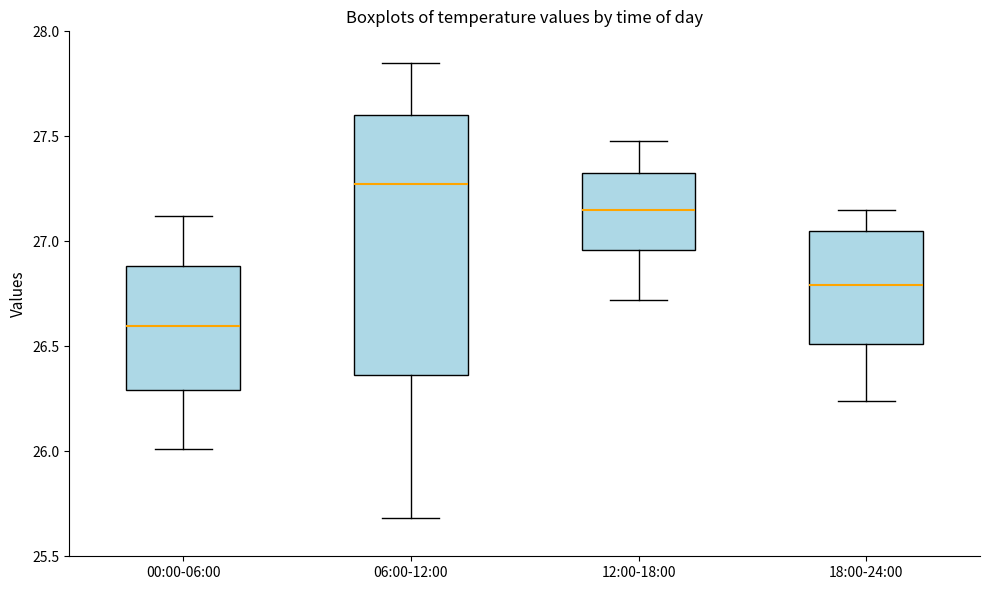

Reading left to right, read every box against the y-axis: the position of its median line, the range the box covers, and the ends of its whiskers. The values are not printed on the chart, so give them approximately, as read against the axis.

00:00-06:00: median 26.60, box 26.30 to 26.90, whiskers 26.00 to 27.10
06:00-12:00: median 27.30, box 26.35 to 27.60, whiskers 25.70 to 27.85
12:00-18:00: median 27.15, box 26.95 to 27.35, whiskers 26.70 to 27.50
18:00-24:00: median 26.80, box 26.50 to 27.05, whiskers 26.25 to 27.15